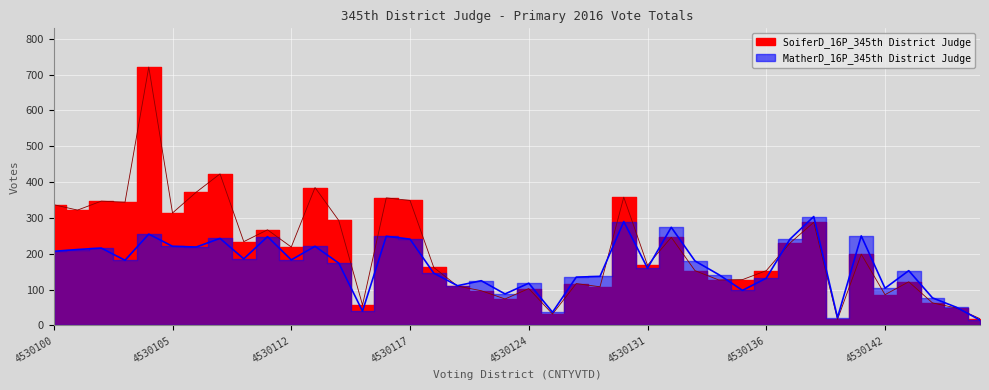

How many lines are shown in the chart?

2